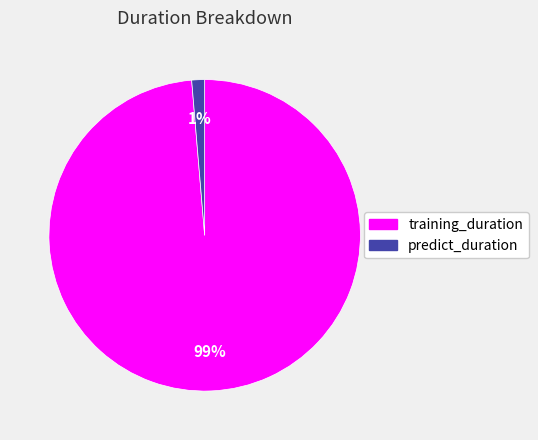

Is the sum of predict_duration and training_duration greater than half?

Yes